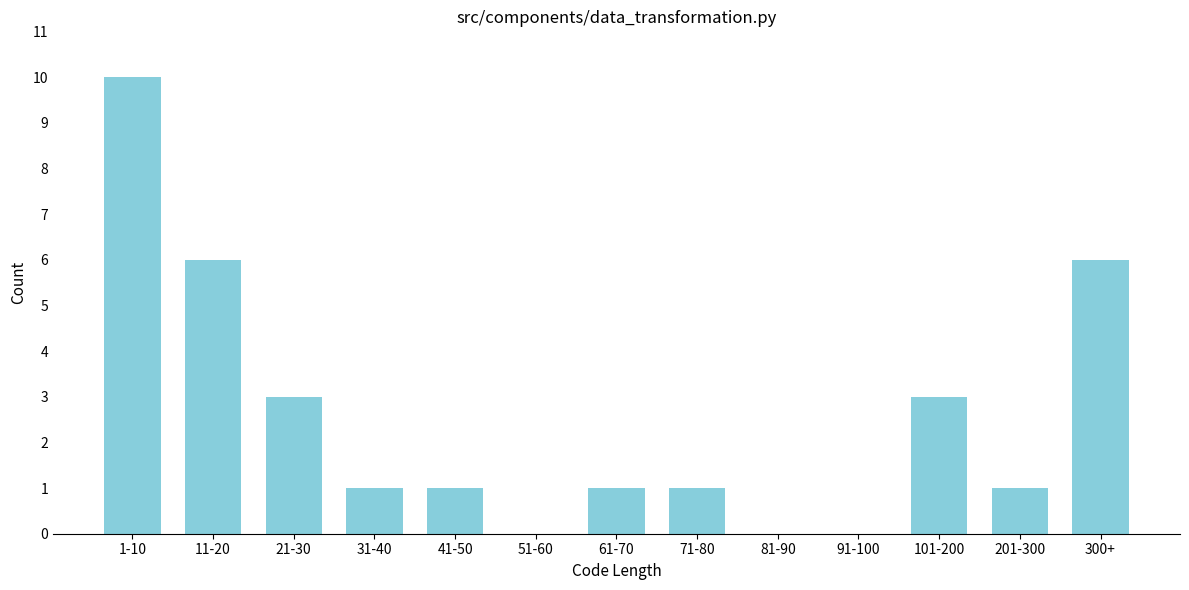

Reading left to right, list all the values displayed in this chart.

1-10=10	11-20=6	21-30=3	31-40=1	41-50=1	51-60=0	61-70=1	71-80=1	81-90=0	91-100=0	101-200=3	201-300=1	300+=6